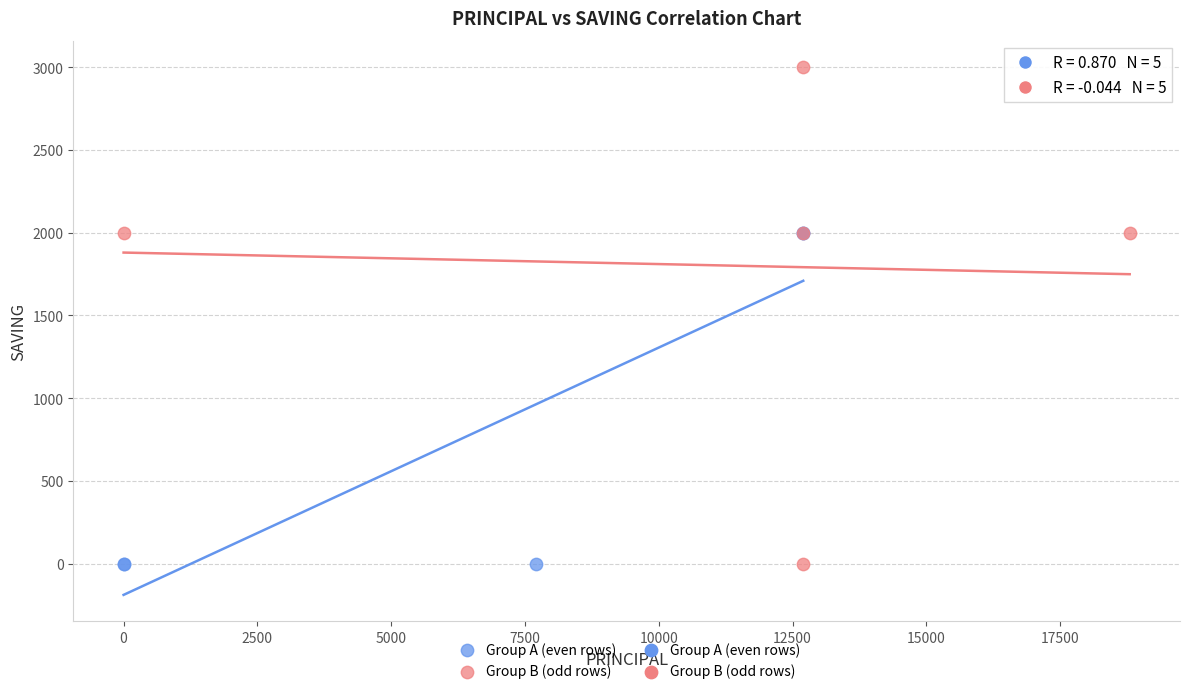

Which series reaches the maximum Y coordinate?

Group B (odd rows)